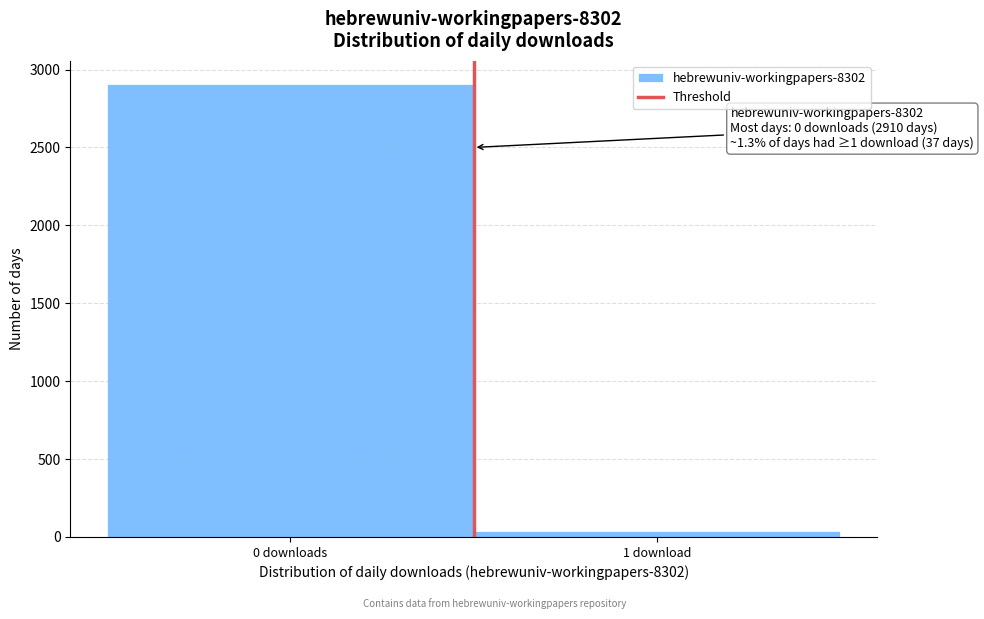

Reading left to right, transcribe all the data shown in this chart.

0 downloads=2910	1 download=37